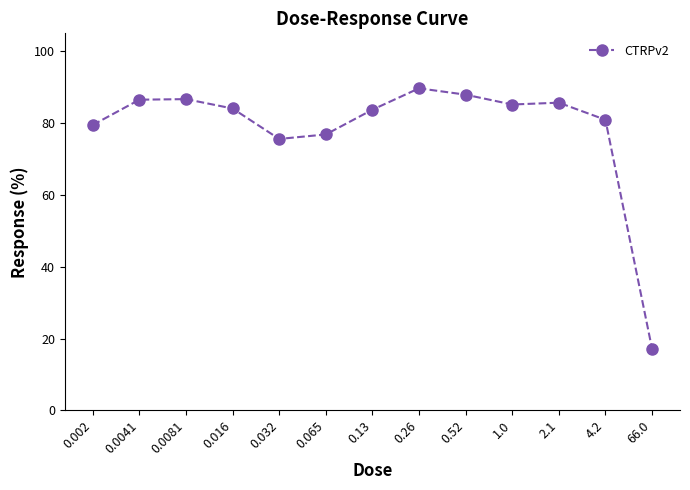

Is it true that the value at 1.0 is 85.2?

True